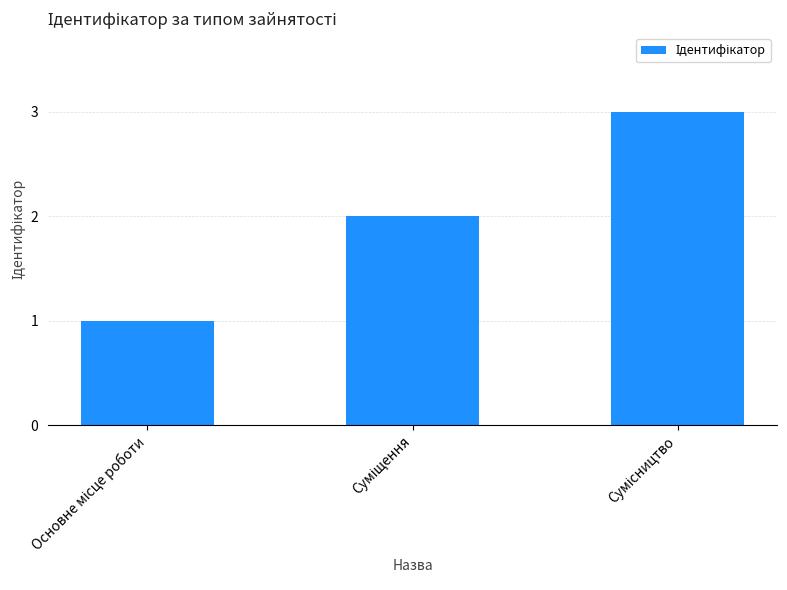

What is the greatest value displayed?

3